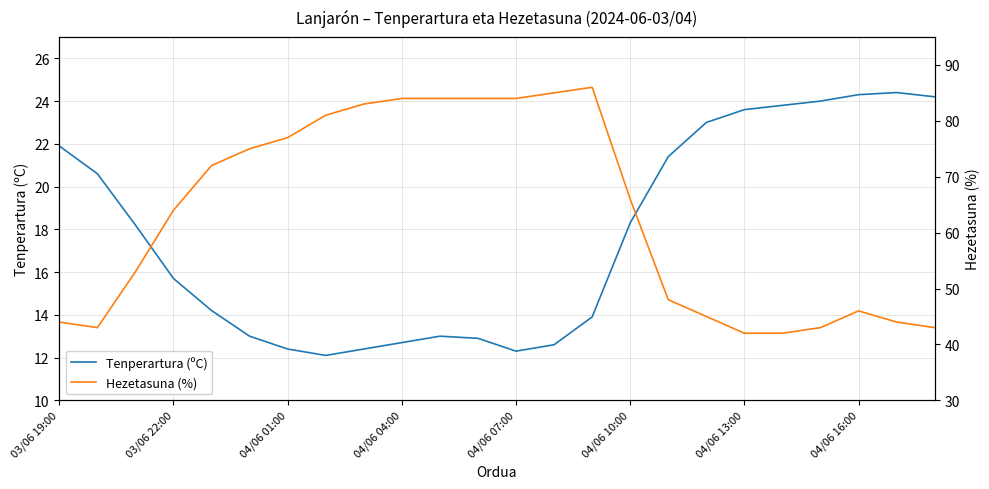

List the series in order of their peak value, lowest first.

Tenperartura (ºC), Hezetasuna (%)